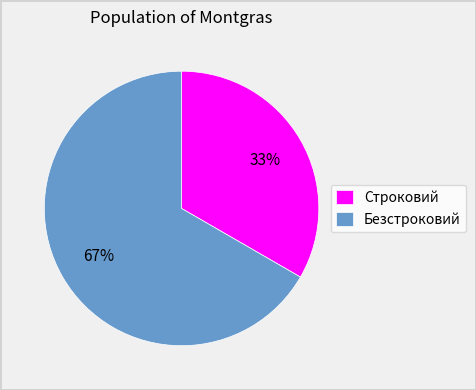

How many slices are in this pie chart?

2